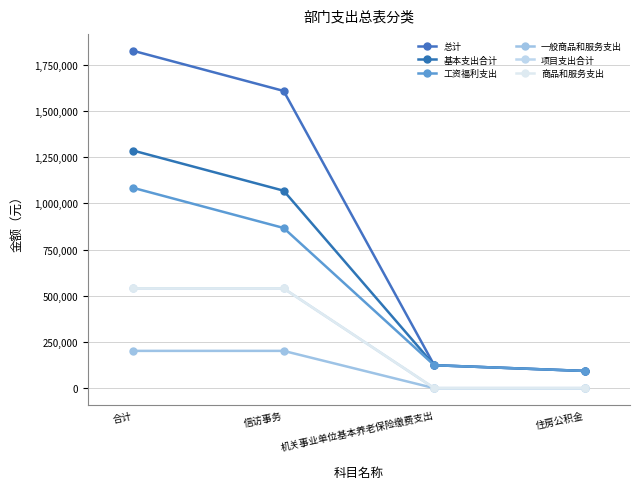

Count the 项目支出合计 values in the range 0 to 540000.

4